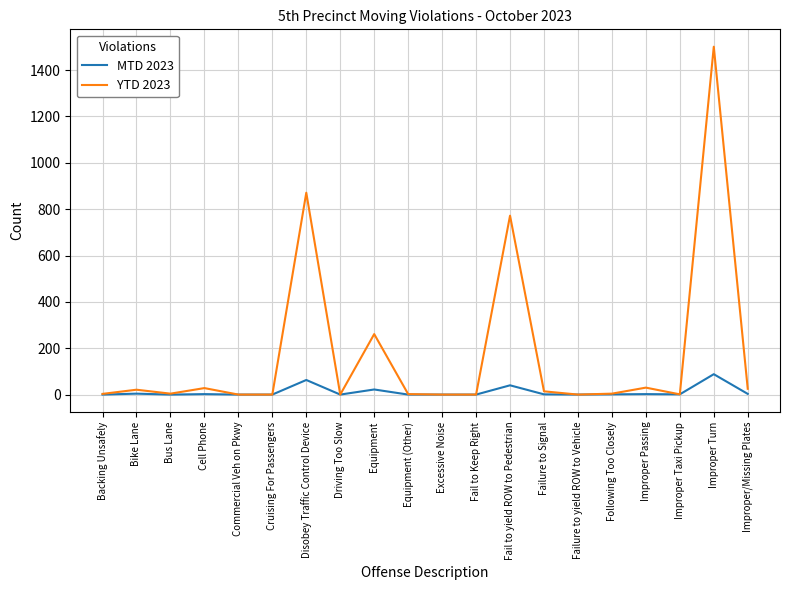

Where is YTD 2023 nearest to the value 750?

Fail to yield ROW to Pedestrian